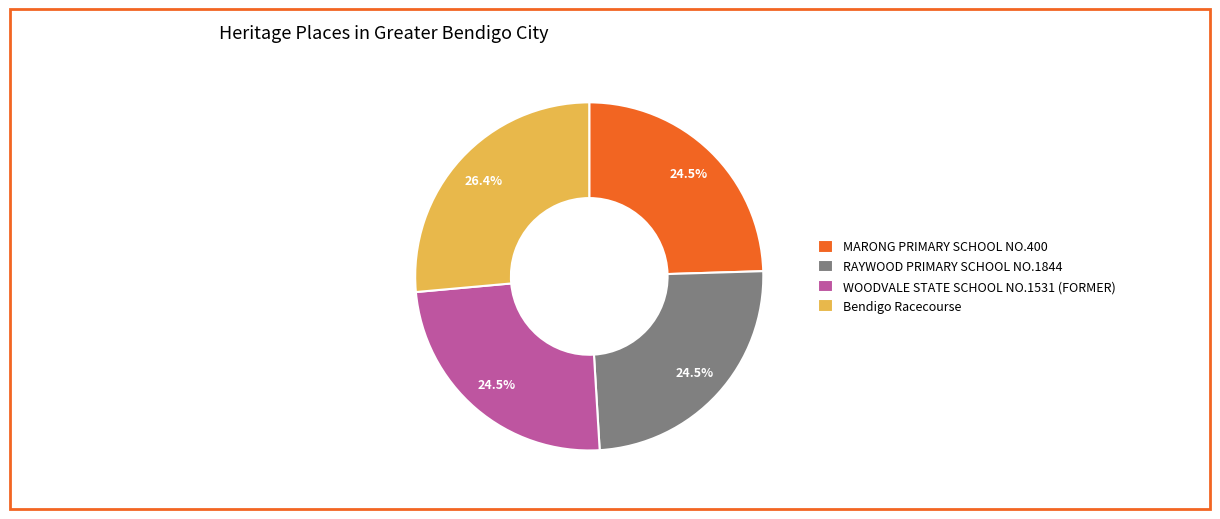

Combined, what portion of the pie is Bendigo Racecourse and RAYWOOD PRIMARY SCHOOL NO.1844?

51.0%